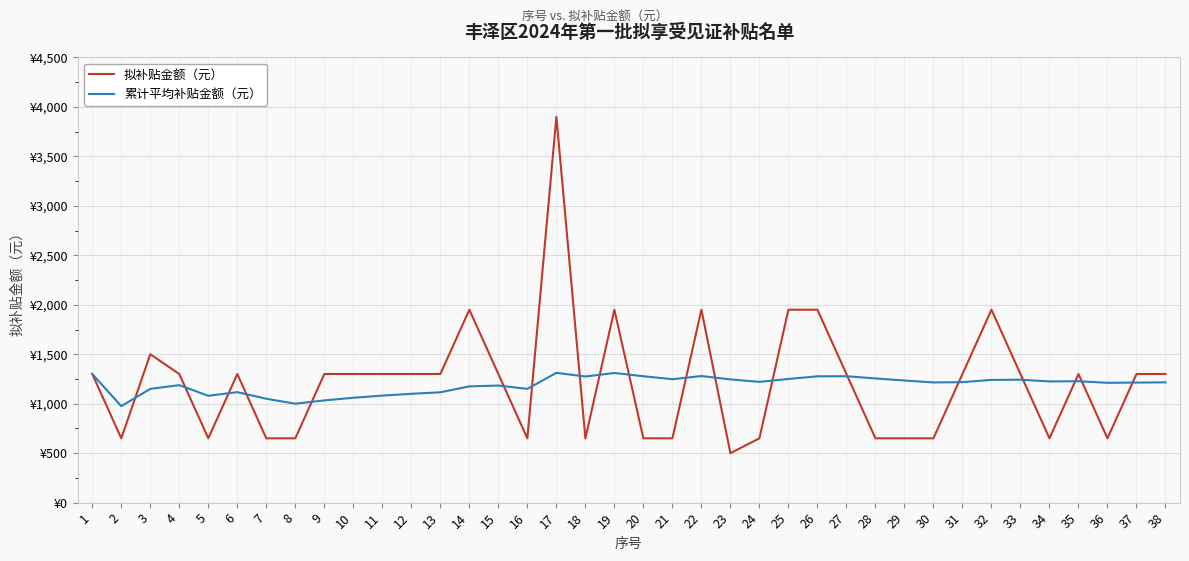

List the series in order of their peak value, highest first.

拟补贴金额（元）, 累计平均补贴金额（元）